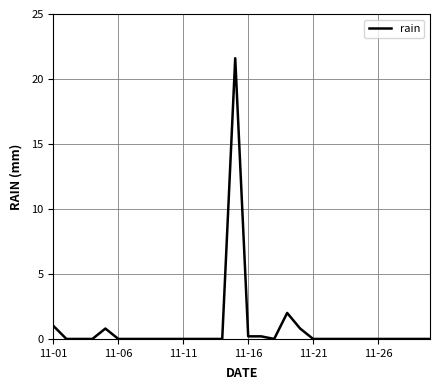

What is the difference between the maximum and minimum values?

21.6